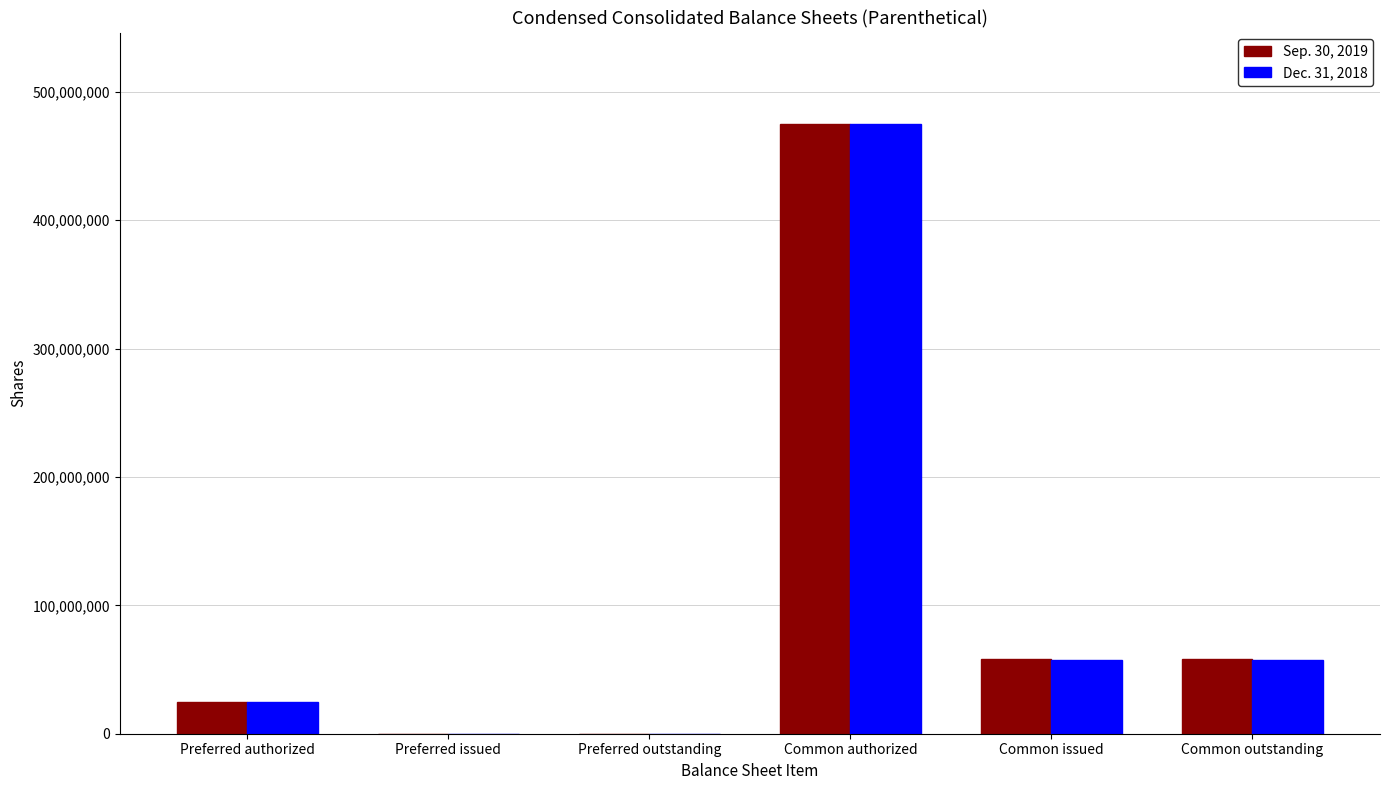

Are the bars grouped side by side (vs. stacked)?

Yes